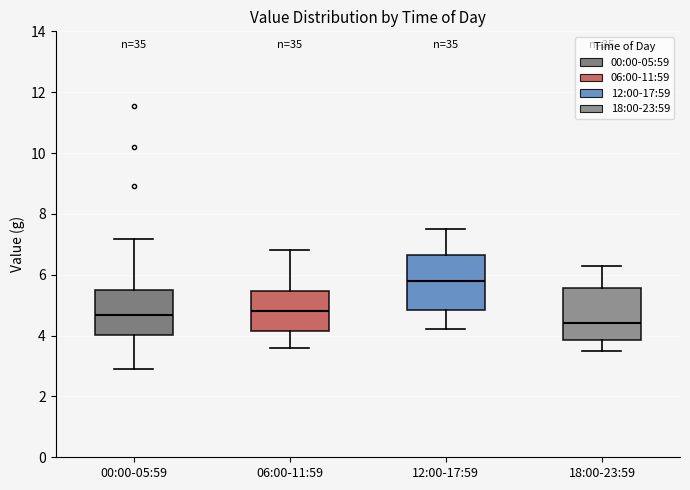

Reading left to right, read every box against the y-axis: the position of its median line, the range the box covers, and the ends of its whiskers. The values are not printed on the chart, so give them approximately, as read against the axis.

00:00-05:59: median 4.6, box 4.0 to 5.6, whiskers 3.0 to 7.2
06:00-11:59: median 4.8, box 4.2 to 5.4, whiskers 3.6 to 6.8
12:00-17:59: median 5.8, box 4.8 to 6.6, whiskers 4.2 to 7.6
18:00-23:59: median 4.4, box 3.8 to 5.6, whiskers 3.6 to 6.4